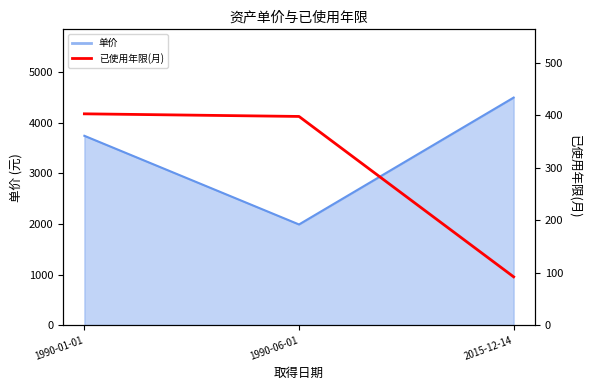

What position from the right is 1990-06-01?

2